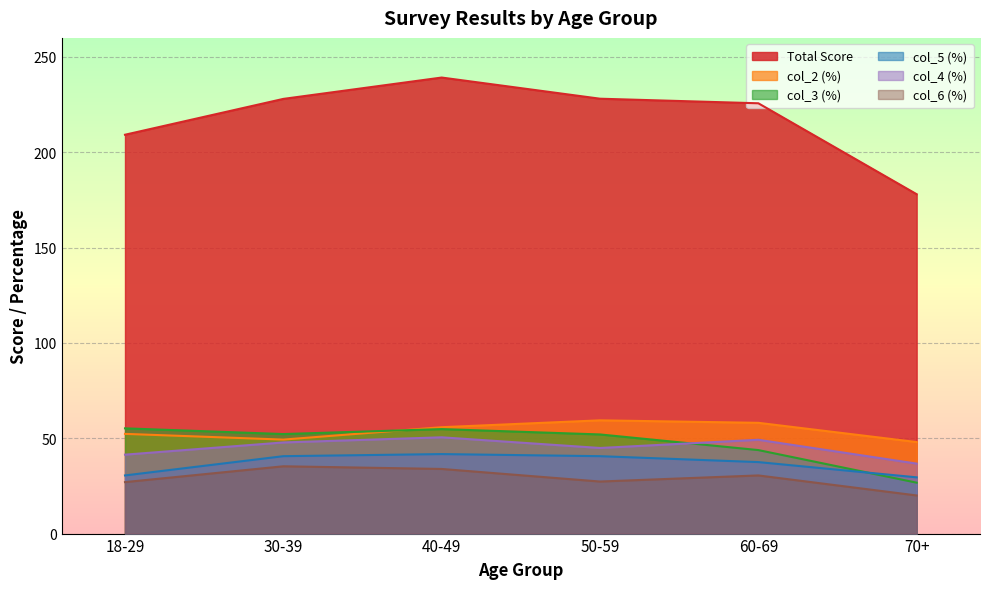

Between 30-39 and 60-69, which series saw the biggest shift?

col_2 (%)